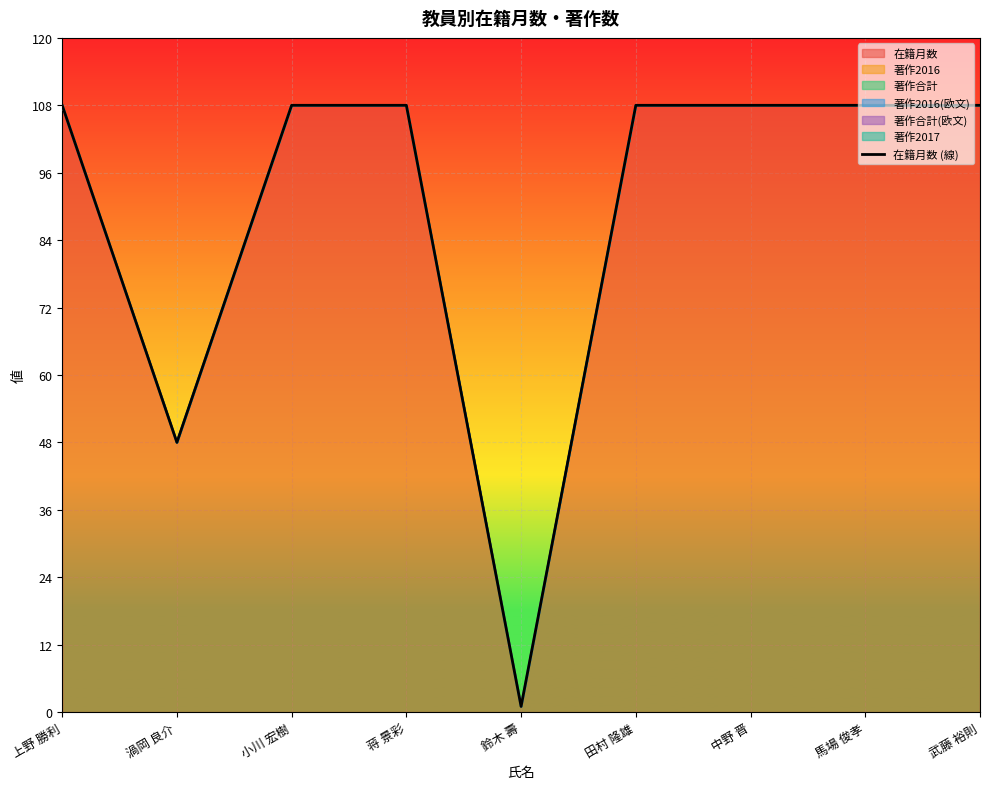

At which category does the data reach its first local valley?

渦岡 良介